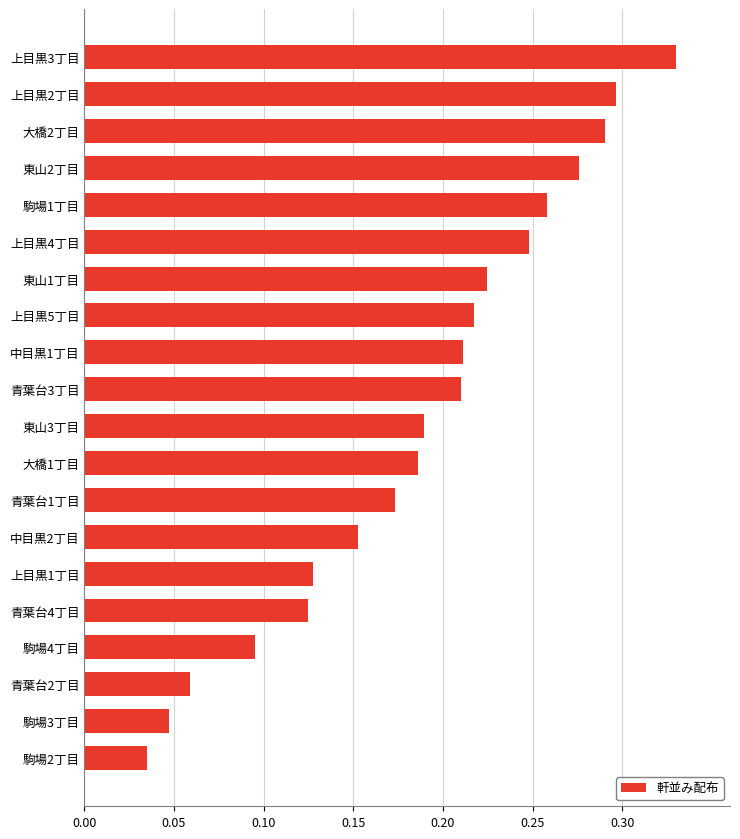

How many values are between 0 and 1?

20